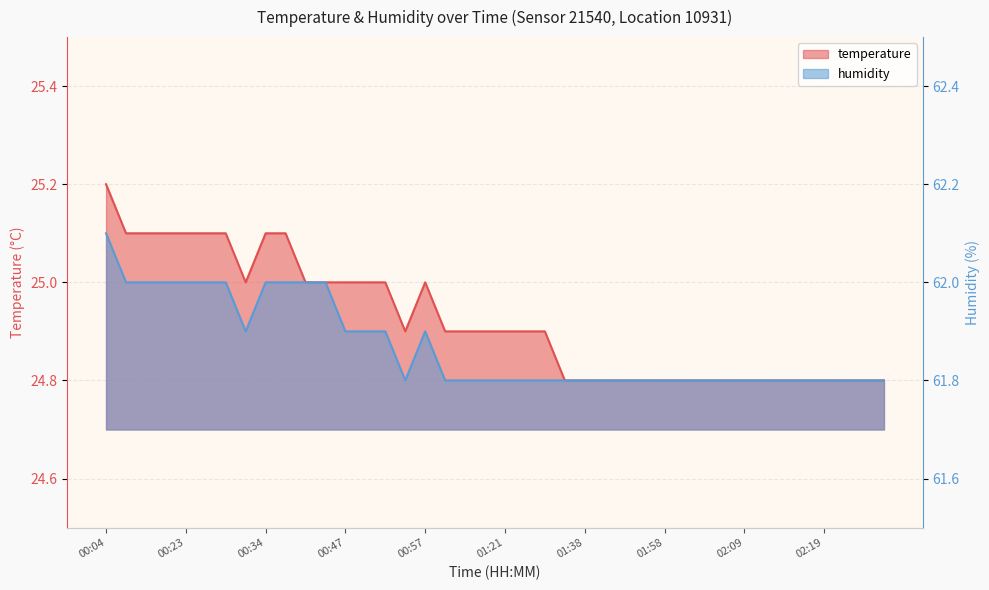

Reading left to right, extract all data points from this chart.

temperature: 00:04=25.2	00:09=25.1	00:15=25.1	00:20=25.1	00:23=25.1	00:26=25.1	00:28=25.1	00:31=25.0	00:34=25.1	00:36=25.1	00:39=25.0	00:42=25.0	00:47=25.0	00:50=25.0	00:52=25.0	00:55=24.9	00:57=25.0	01:00=24.9	01:02=24.9	01:18=24.9	01:21=24.9	01:24=24.9	01:29=24.9	01:32=24.8	01:38=24.8	01:44=24.8	01:46=24.8	01:52=24.8	01:58=24.8	02:00=24.8	02:03=24.8	02:06=24.8	02:09=24.8	02:11=24.8	02:14=24.8	02:16=24.8	02:19=24.8	02:22=24.8	02:24=24.8	02:27=24.8
humidity: 00:04=62.1	00:09=62.0	00:15=62.0	00:20=62.0	00:23=62.0	00:26=62.0	00:28=62.0	00:31=61.9	00:34=62.0	00:36=62.0	00:39=62.0	00:42=62.0	00:47=61.9	00:50=61.9	00:52=61.9	00:55=61.8	00:57=61.9	01:00=61.8	01:02=61.8	01:18=61.8	01:21=61.8	01:24=61.8	01:29=61.8	01:32=61.8	01:38=61.8	01:44=61.8	01:46=61.8	01:52=61.8	01:58=61.8	02:00=61.8	02:03=61.8	02:06=61.8	02:09=61.8	02:11=61.8	02:14=61.8	02:16=61.8	02:19=61.8	02:22=61.8	02:24=61.8	02:27=61.8